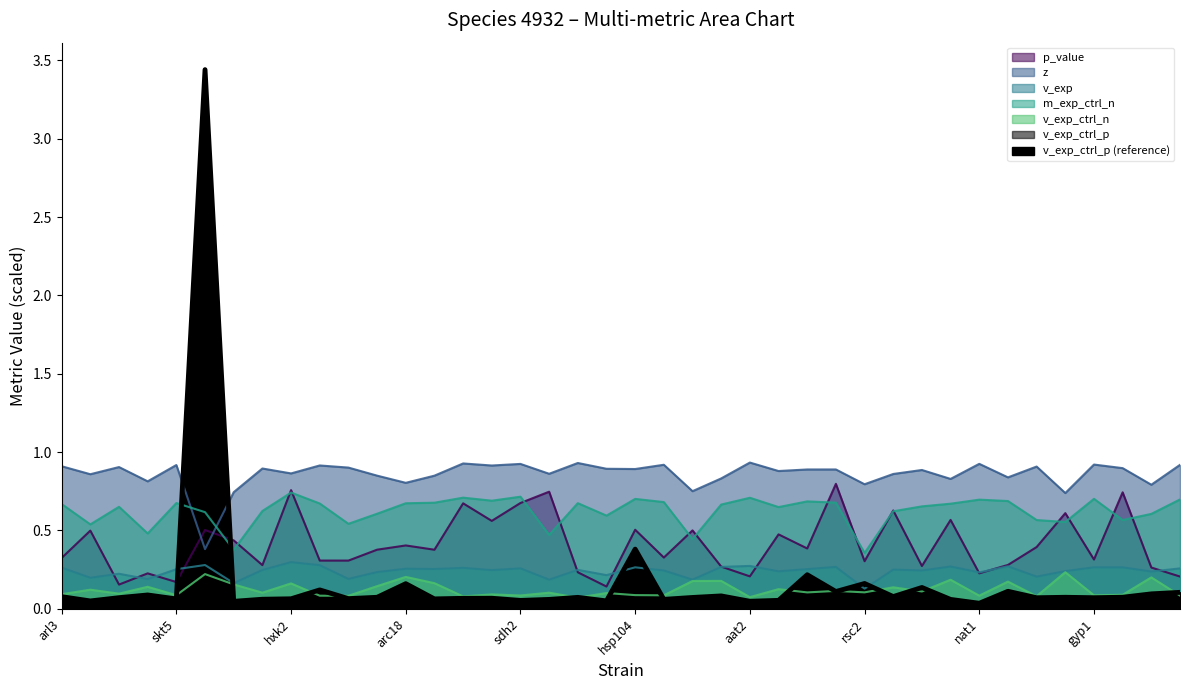

Reading right to left, extract all data points from this chart.

p_value: 0.2	0.3	0.7	0.3	0.6	0.4	0.3	0.2	0.6	0.3	0.6	0.3	0.8	0.4	0.5	0.2	0.3	0.5	0.3	0.5	0.1	0.2	0.7	0.7	0.6	0.7	0.4	0.4	0.4	0.3	0.3	0.8	0.3	0.4	0.5	0.2	0.2	0.2	0.5	0.3
z: 0.9	0.8	0.9	0.9	0.7	0.9	0.8	0.9	0.8	0.9	0.9	0.8	0.9	0.9	0.9	0.9	0.8	0.8	0.9	0.9	0.9	0.9	0.9	0.9	0.9	0.9	0.8	0.8	0.8	0.9	0.9	0.9	0.9	0.7	0.4	0.9	0.8	0.9	0.9	0.9
v_exp: 0.3	0.2	0.3	0.3	0.2	0.2	0.3	0.2	0.3	0.2	0.2	0.1	0.3	0.3	0.2	0.3	0.3	0.2	0.2	0.3	0.2	0.2	0.2	0.3	0.2	0.3	0.3	0.3	0.2	0.2	0.3	0.3	0.2	0.2	0.3	0.3	0.2	0.2	0.2	0.3
m_exp_ctrl_n: 0.7	0.6	0.6	0.7	0.6	0.6	0.7	0.7	0.7	0.7	0.6	0.4	0.7	0.7	0.6	0.7	0.7	0.4	0.7	0.7	0.6	0.7	0.5	0.7	0.7	0.7	0.7	0.7	0.6	0.5	0.7	0.7	0.6	0.4	0.6	0.7	0.5	0.7	0.5	0.7
v_exp_ctrl_n: 0.1	0.2	0.1	0.1	0.2	0.1	0.2	0.1	0.2	0.1	0.1	0.1	0.1	0.1	0.1	0.1	0.2	0.2	0.1	0.1	0.1	0.1	0.1	0.1	0.1	0.1	0.2	0.2	0.1	0.1	0.1	0.2	0.1	0.2	0.2	0.1	0.1	0.1	0.1	0.1
v_exp_ctrl_p: 0.1	0.1	0.1	0.1	0.1	0.1	0.1	0.0	0.1	0.1	0.1	0.2	0.1	0.2	0.1	0.0	0.1	0.1	0.1	0.4	0.1	0.1	0.1	0.1	0.1	0.1	0.1	0.2	0.1	0.1	0.1	0.1	0.1	0.0	3.4	0.1	0.1	0.1	0.0	0.1